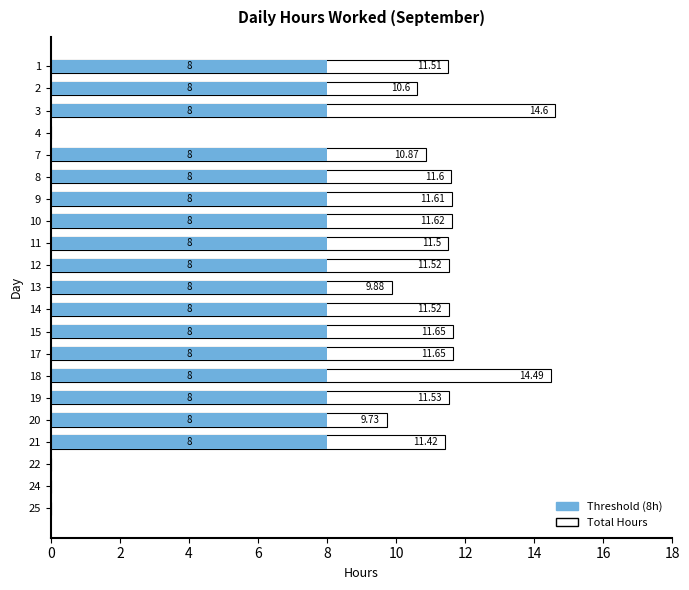

What are all the series names shown in the legend?

Total Hours, Threshold (8h)